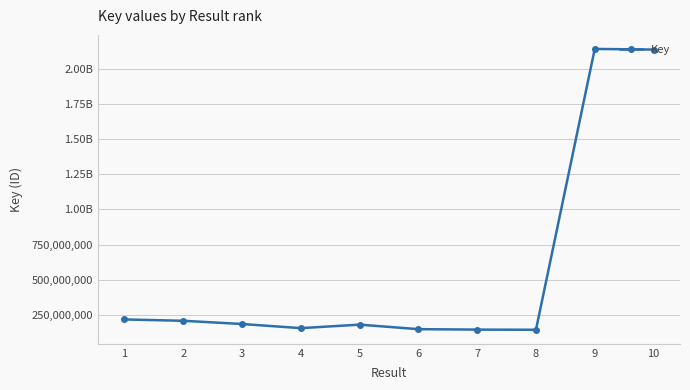

Does the chart have visible grid lines?

Yes